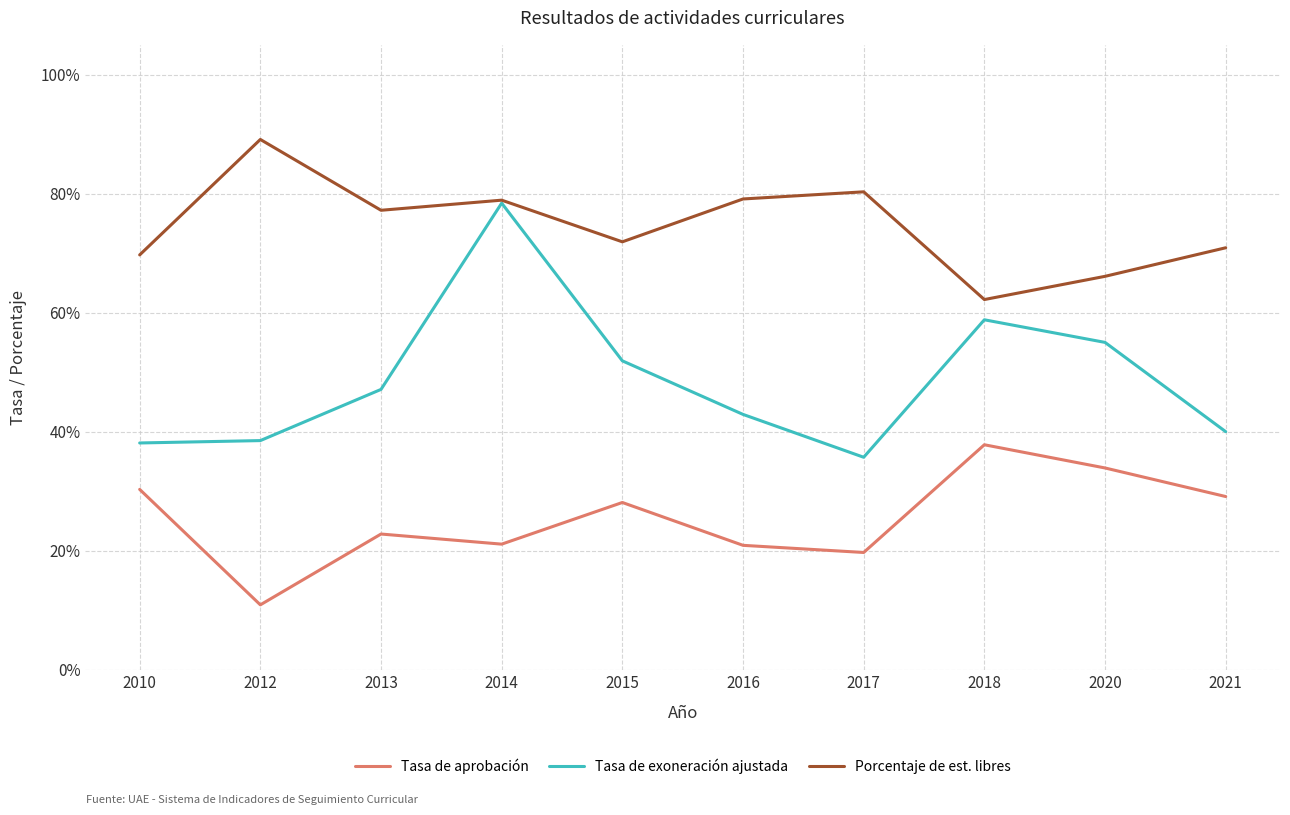

At how many categories does at least one series exceed 0?

10